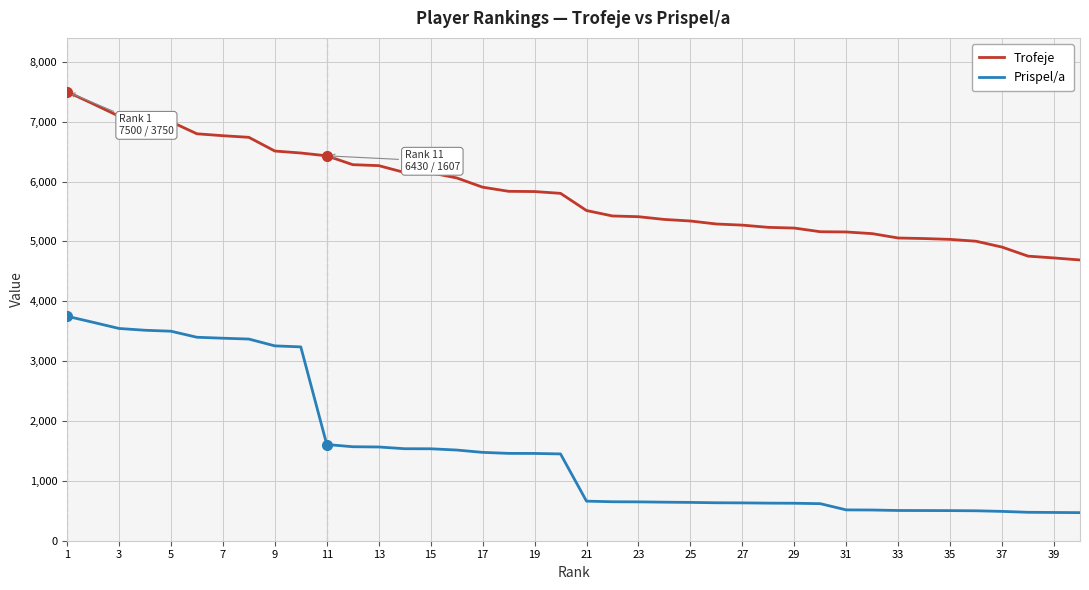

What is the difference between the maximum and minimum values in the Trofeje series?

2810